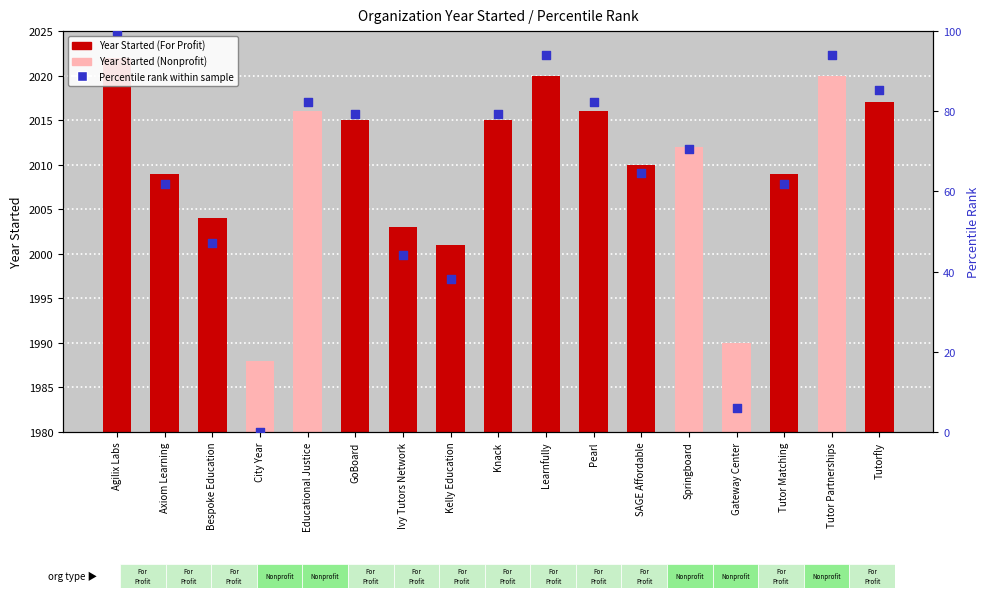

Which series has the largest Y range (max minus min)?

Percentile rank within sample